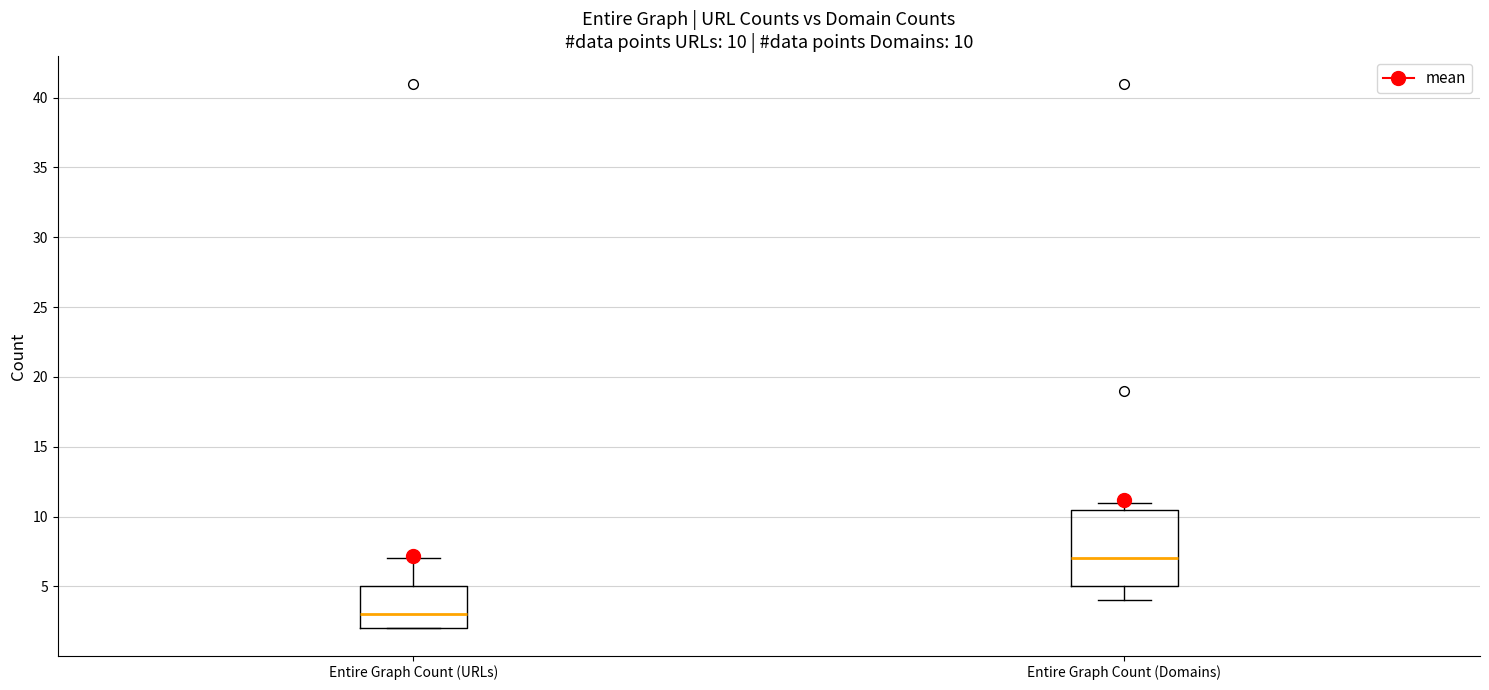

Which box's median line is the highest?

Entire Graph Count (Domains)